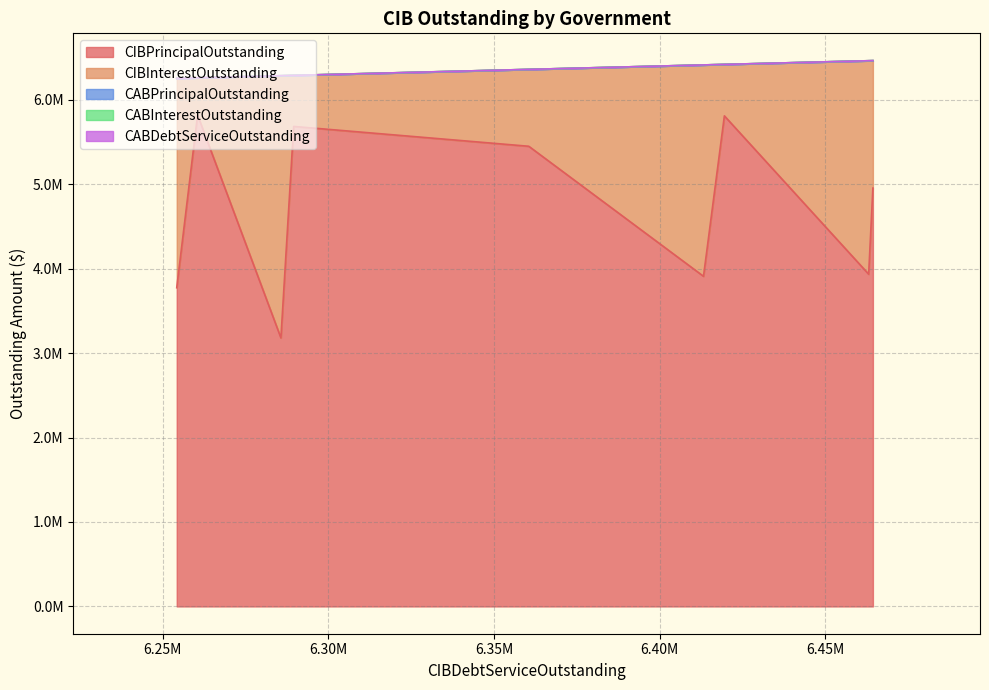

What is the difference between the second highest and minimum values in the CIBPrincipalOutstanding series?

2630000.0